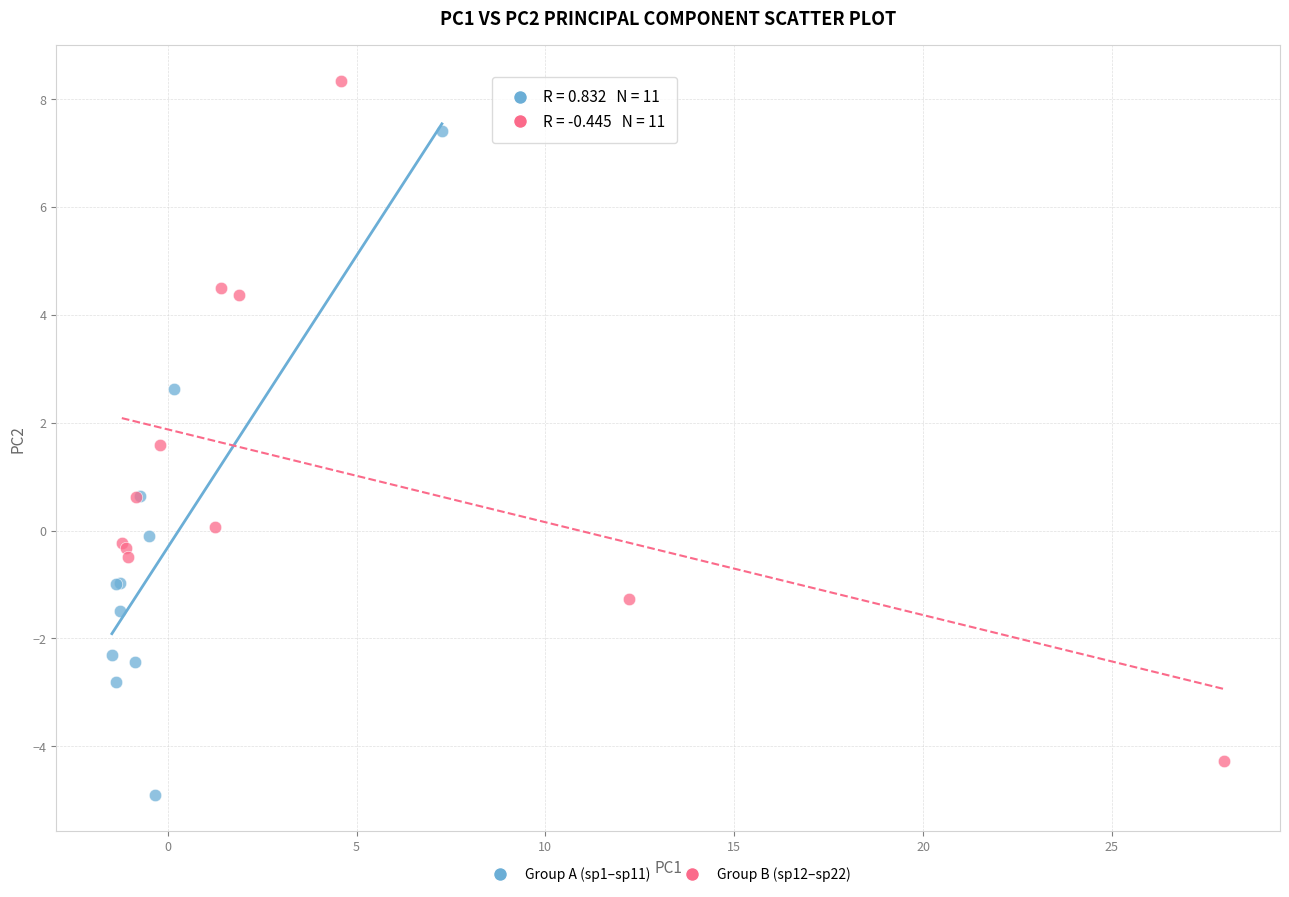

Which series contains the highest Y value?

Group B (sp12–sp22)